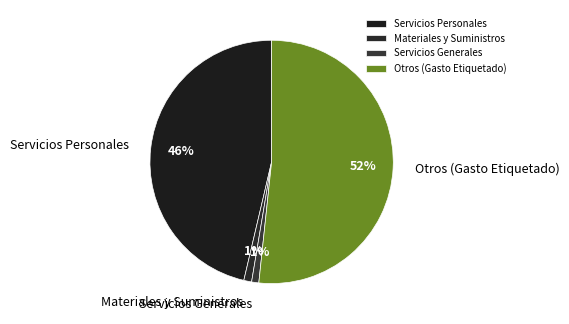

To the nearest percent, what is the difference between the Servicios Personales and Servicios Generales slice percentages?

45%